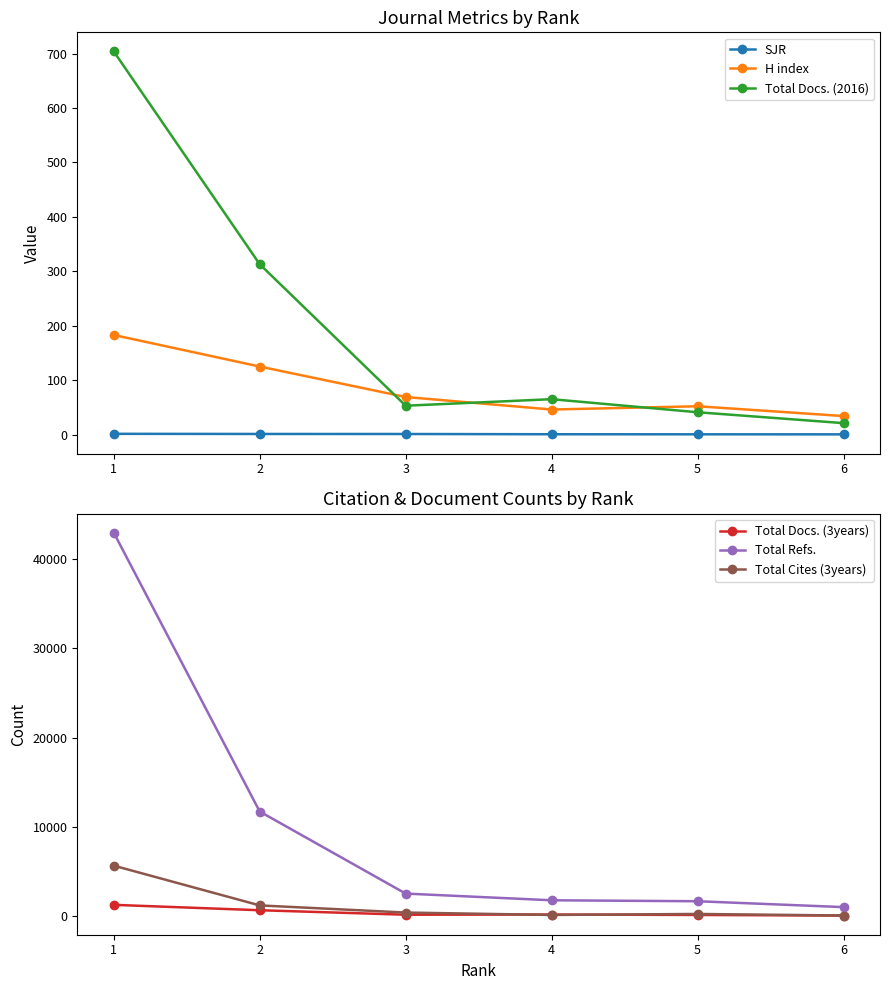

Between 5 and 4, which is larger?

4